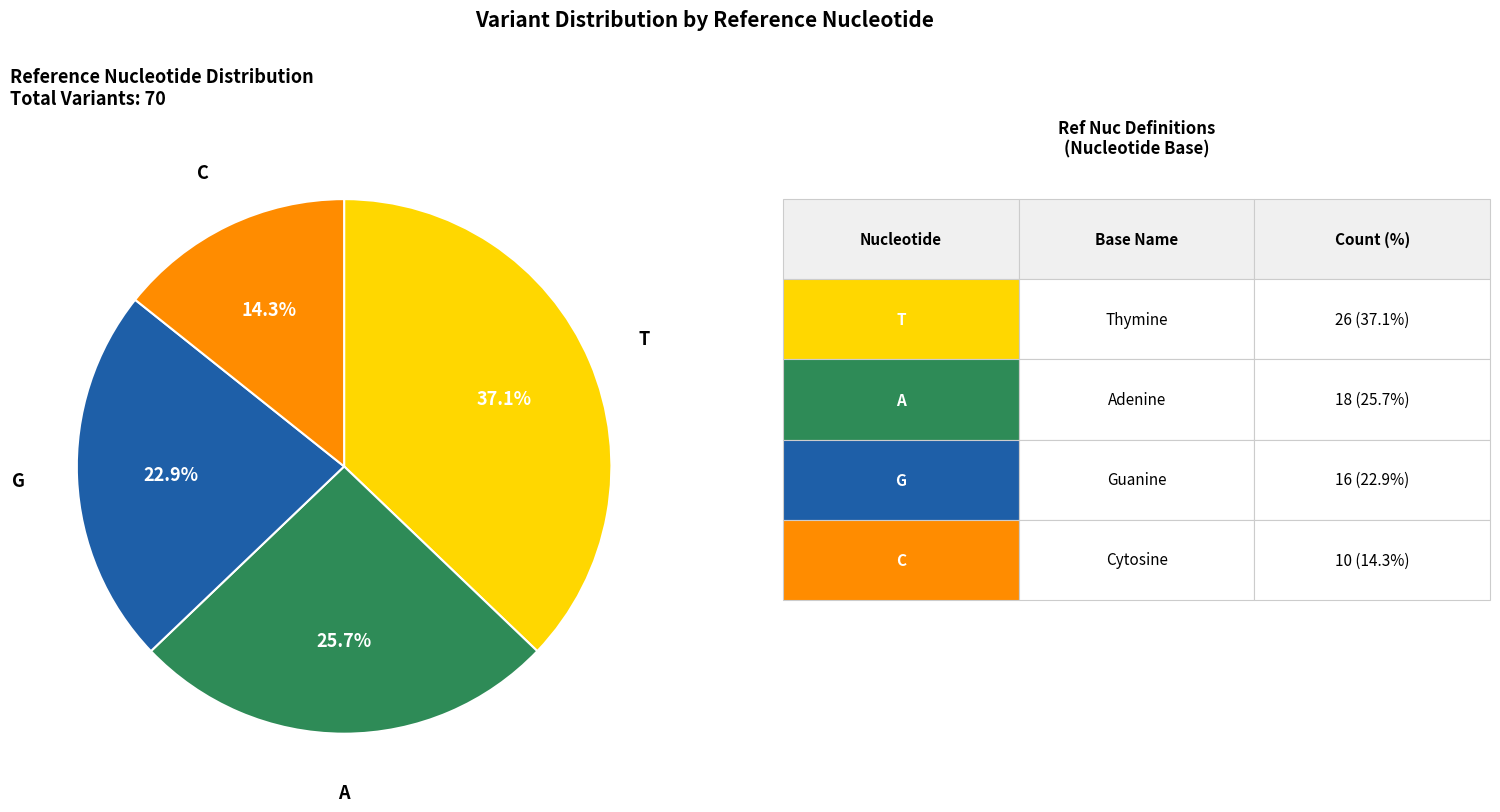

Is there any slice that represents more than half of the pie?

No